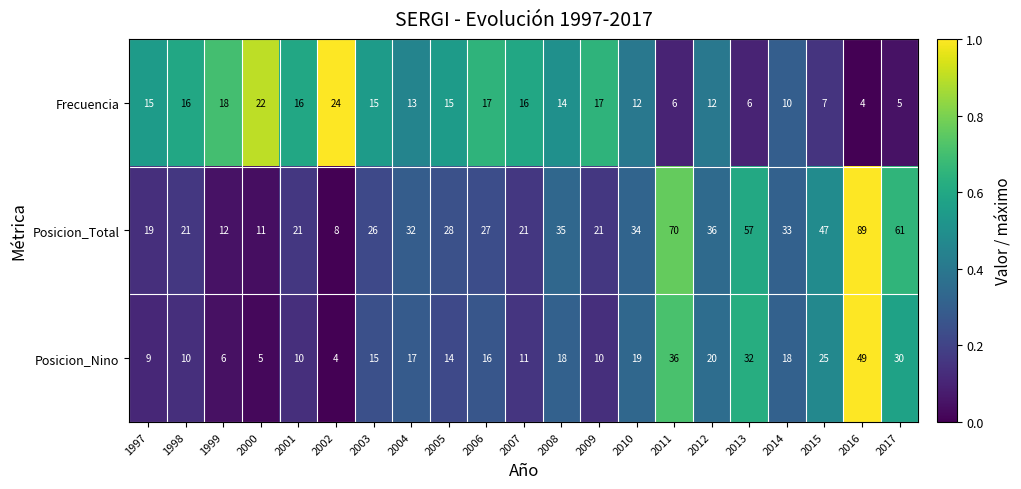

At 2014, list the series in order from smallest to largest.

Frecuencia, Posicion_Nino, Posicion_Total